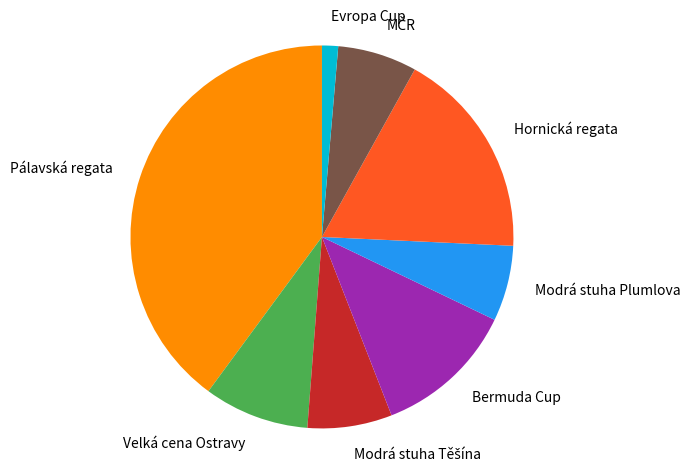

Which category has the biggest portion of the pie?

Pálavská regata